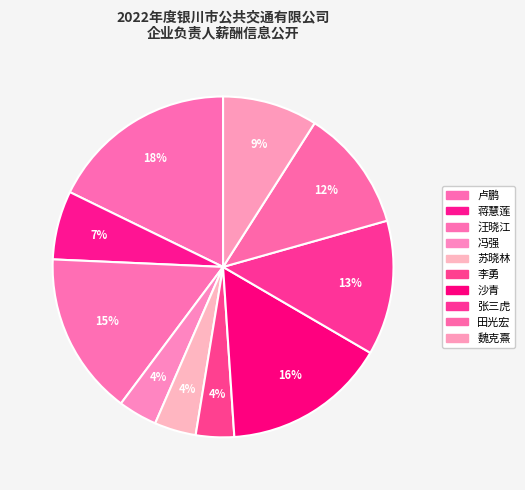

Count the number of slices in the pie.

10